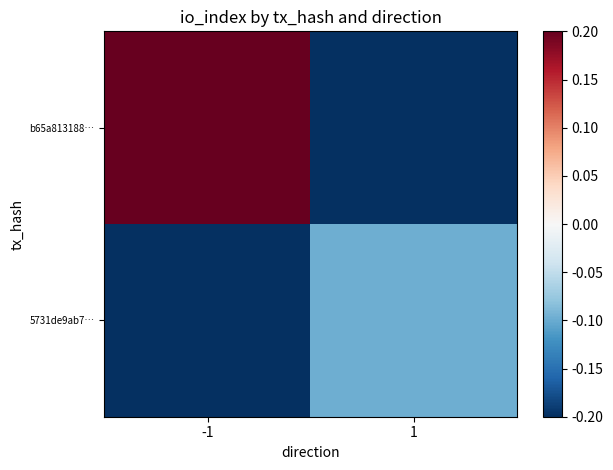

Reading left to right, what are all the values shown in this chart?

b65a813188…: -1=0.2	1=-0.2
5731de9ab7…: -1=-0.2	1=-0.1